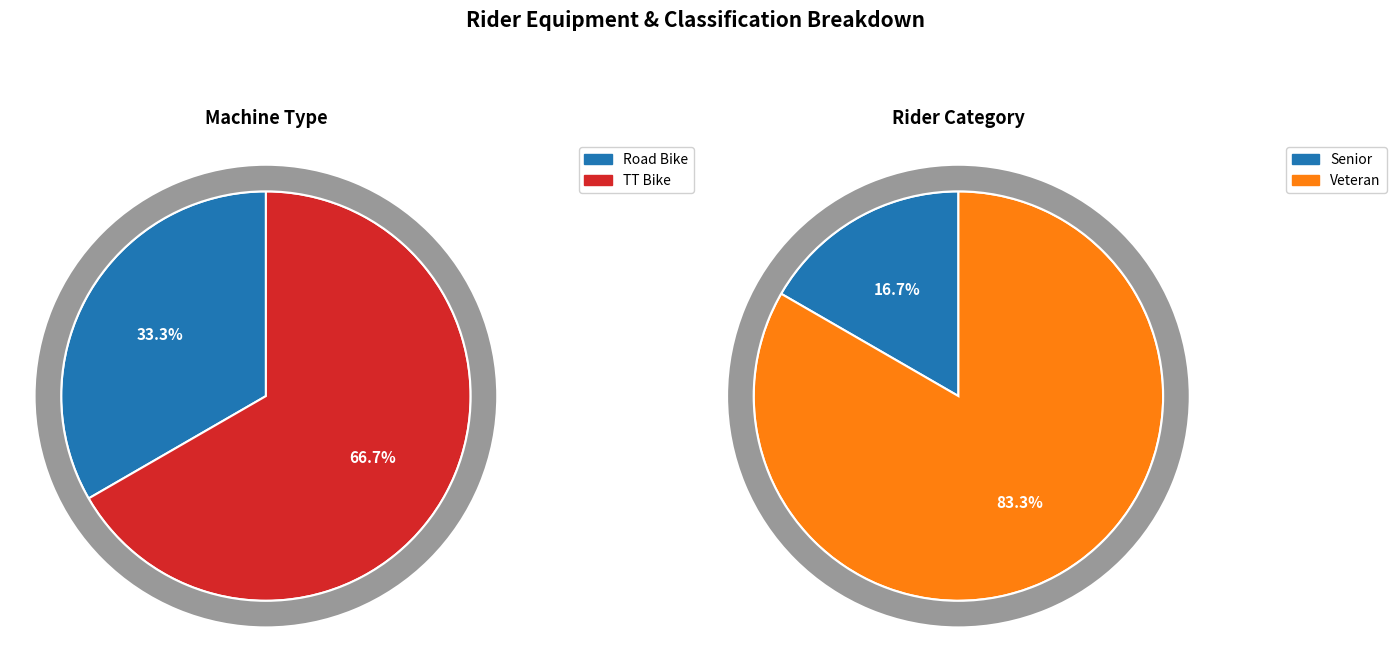

Rank the categories by value from highest to lowest.

TT Bike, Road Bike